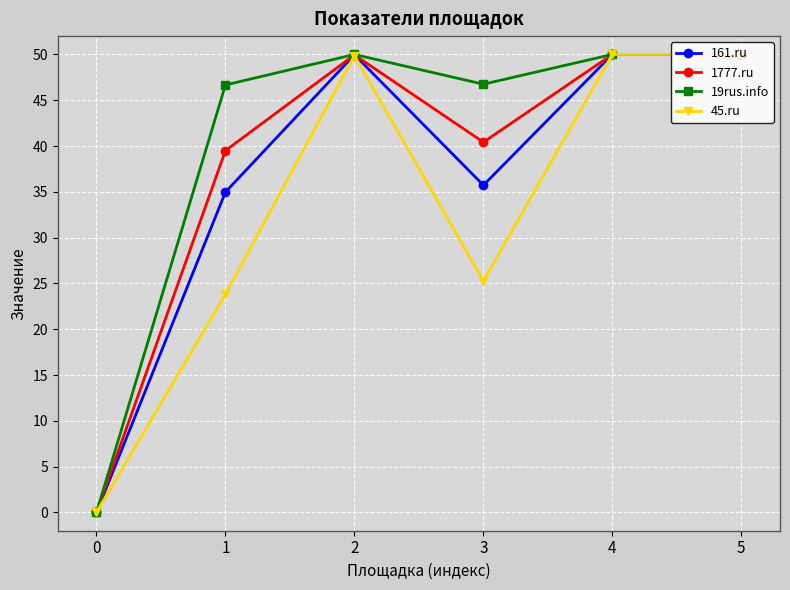

How many positive values does the 19rus.info series have?

5